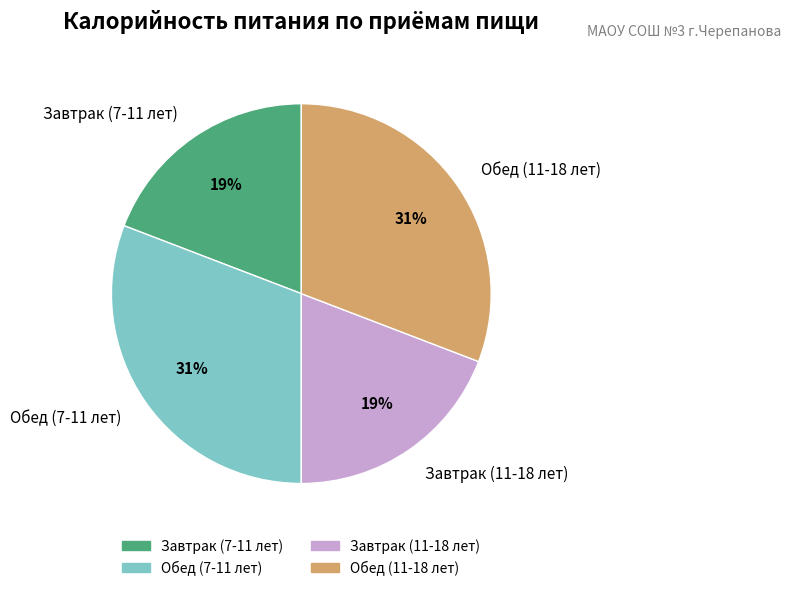

To the nearest percent, what portion does Обед (7-11 лет) represent?

31%